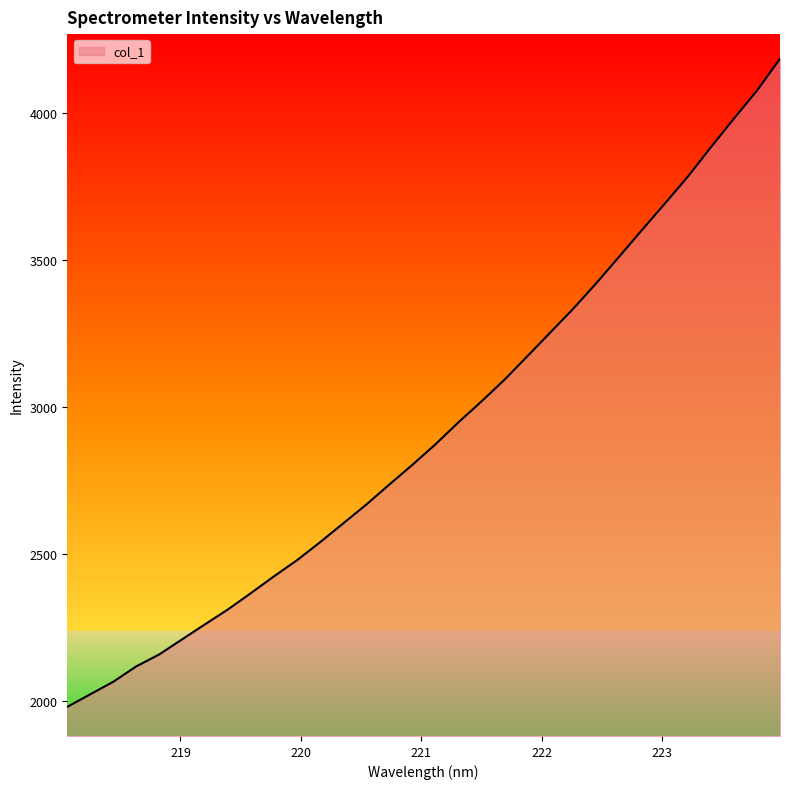

What is the smallest value displayed?

1980.0